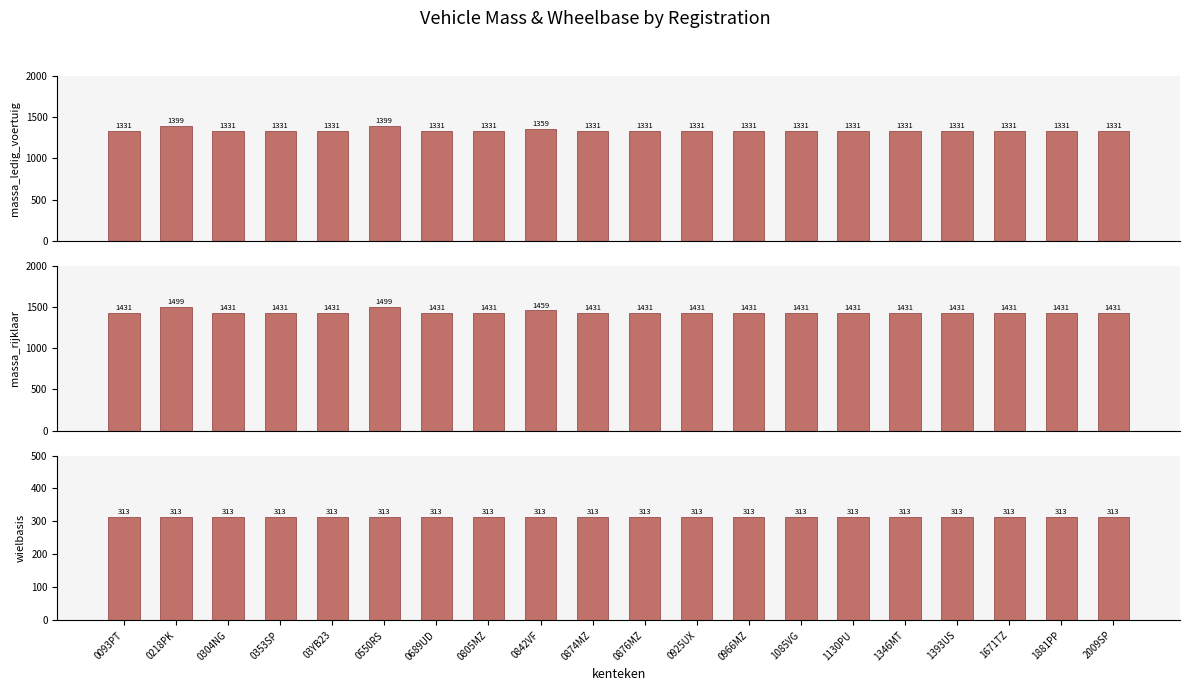

What is the lowest value of the wielbasis series?

313